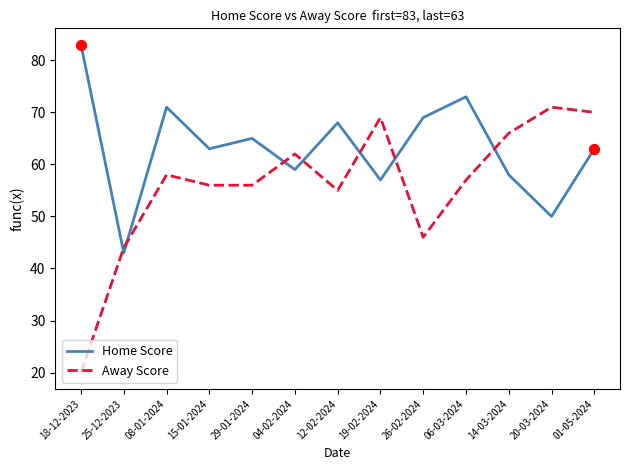

What are all the series names shown in the legend?

Home Score, Away Score